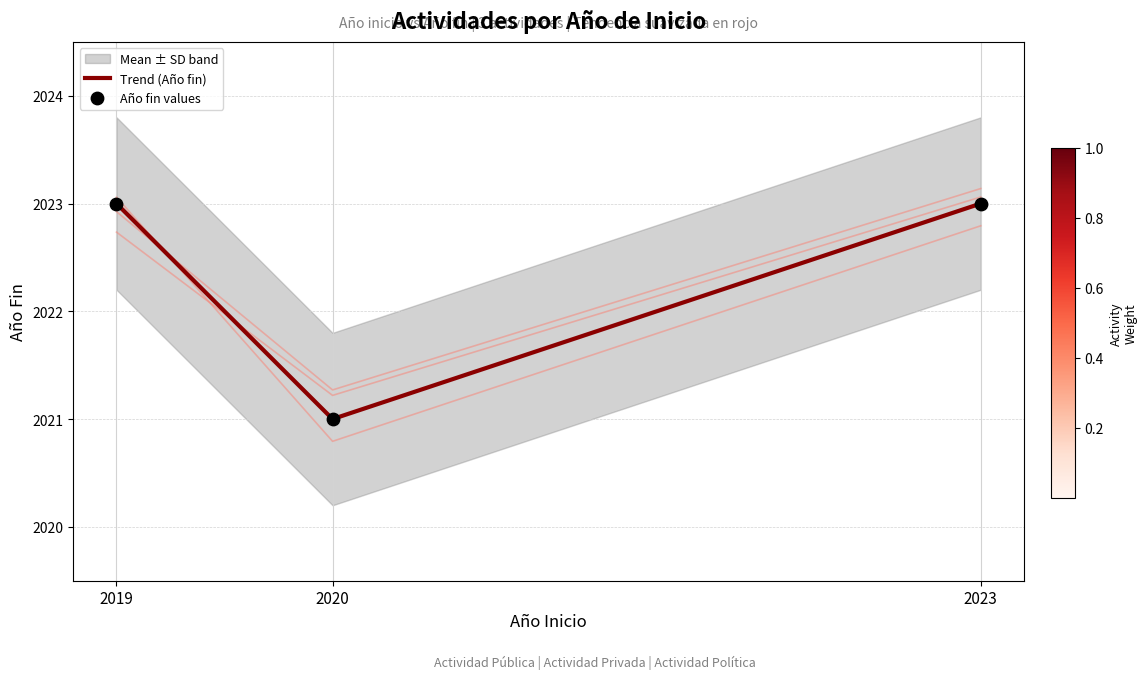

Which series contains the highest Y value?

Trend (Año fin)